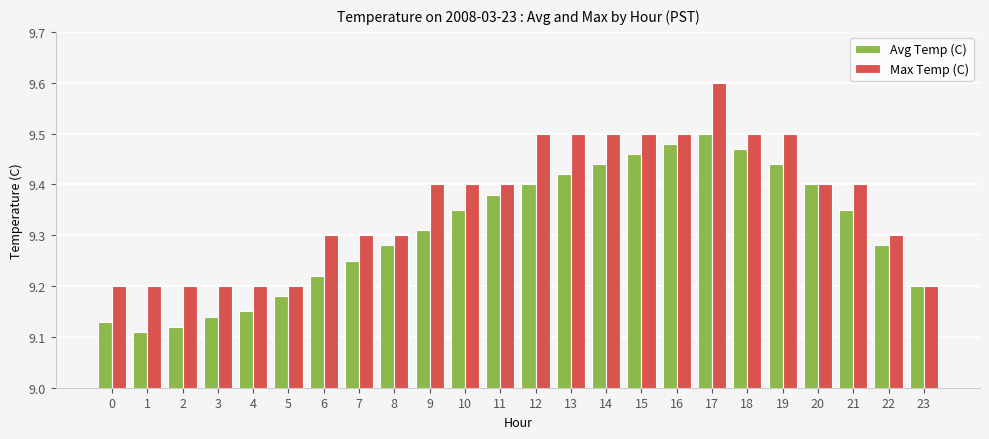

What are all the series names shown in the legend?

Avg Temp (C), Max Temp (C)